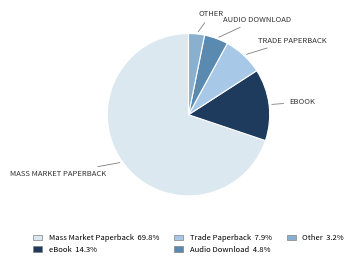

Is the sum of eBook and Other greater than half?

No